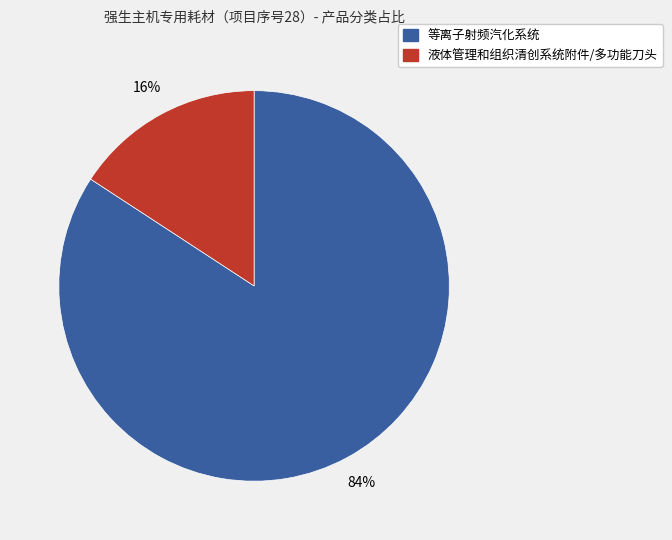

Between 等离子射频汽化系统 and 液体管理和组织清创系统附件/多功能刀头, which is larger?

等离子射频汽化系统